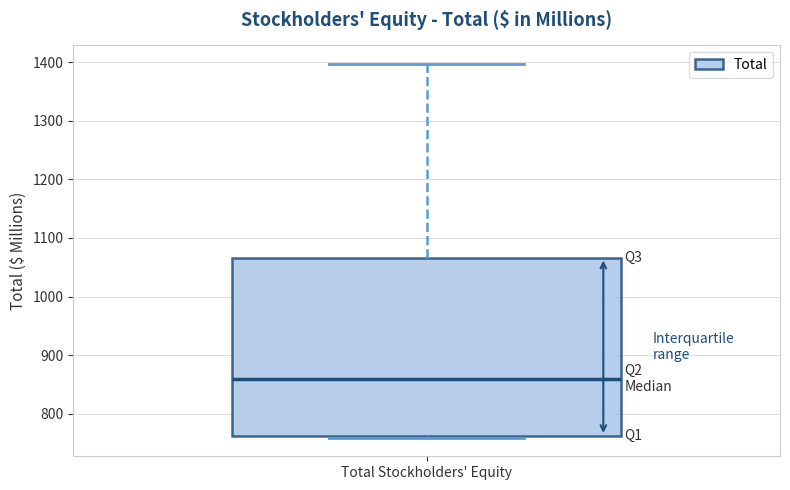

Transcribe this box plot: give where the median line is, the range the box spans, and where the two whiskers end, as read against the y-axis. The values are not printed on the chart, so give them approximately, as read against the axis.

median 860, box 760 to 1070, whiskers 760 to 1400